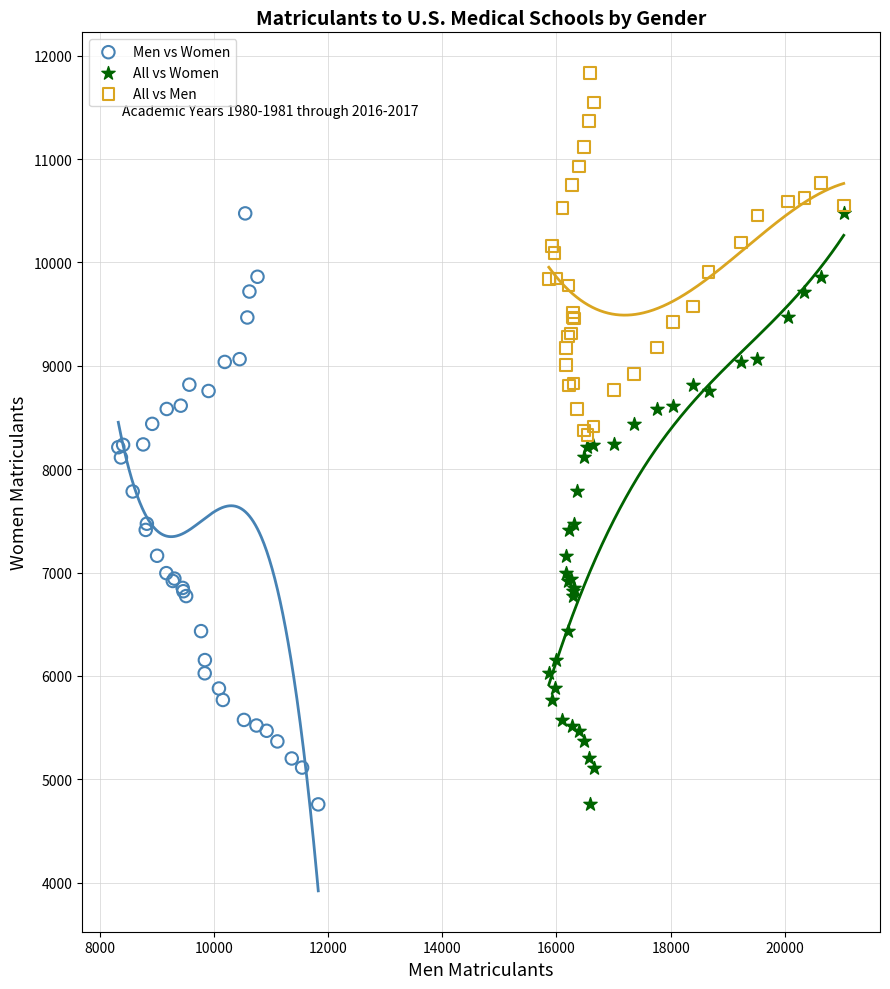

Which series contains the highest Y value?

All vs Men